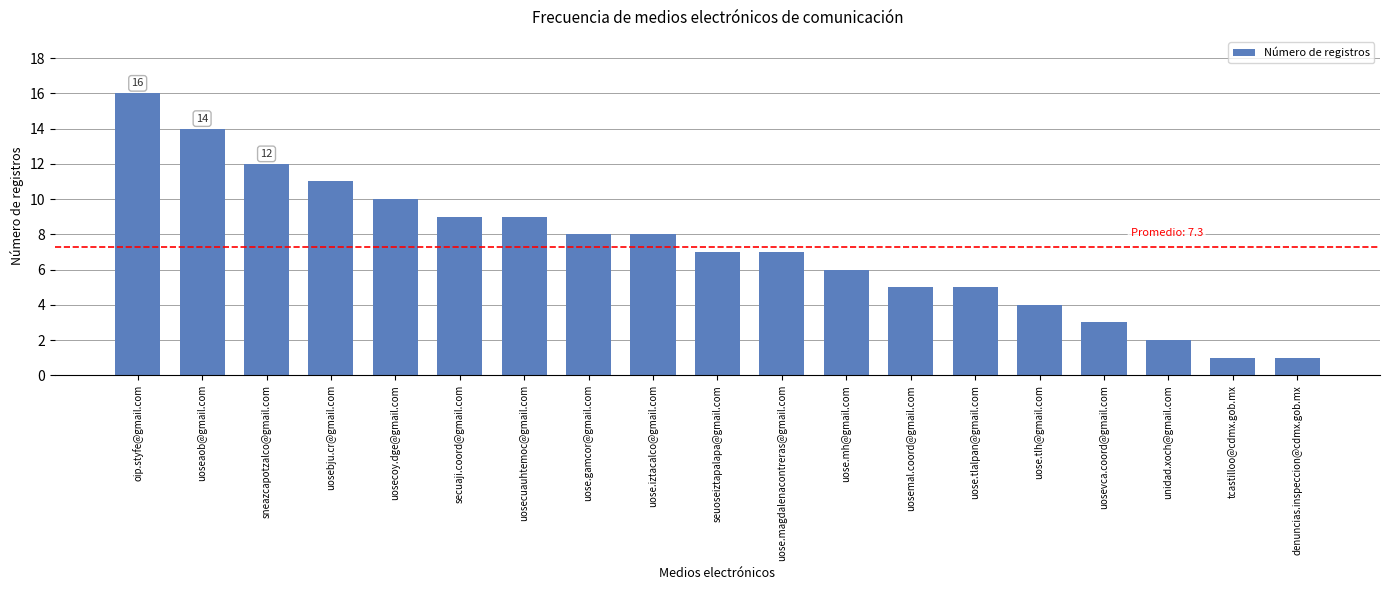

What value does the data have at secuaji.coord@gmail.com, to the nearest 5?

10